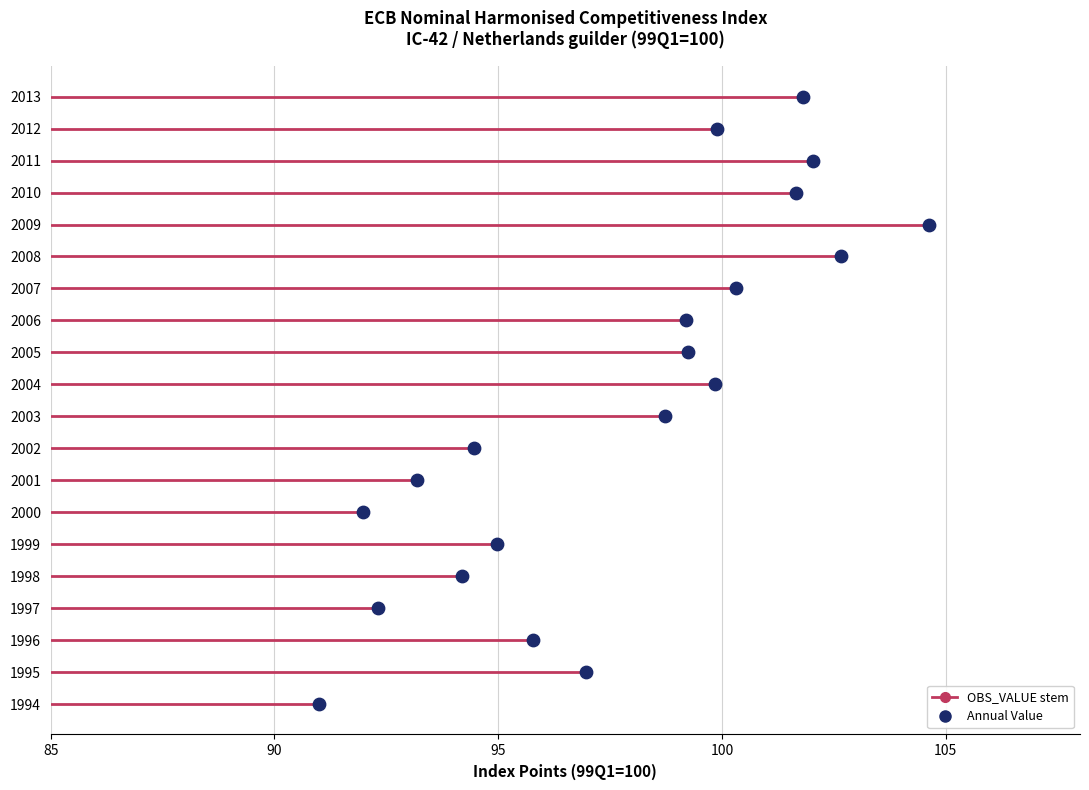

What is the change in value from 2000 to 2013?

+9.8